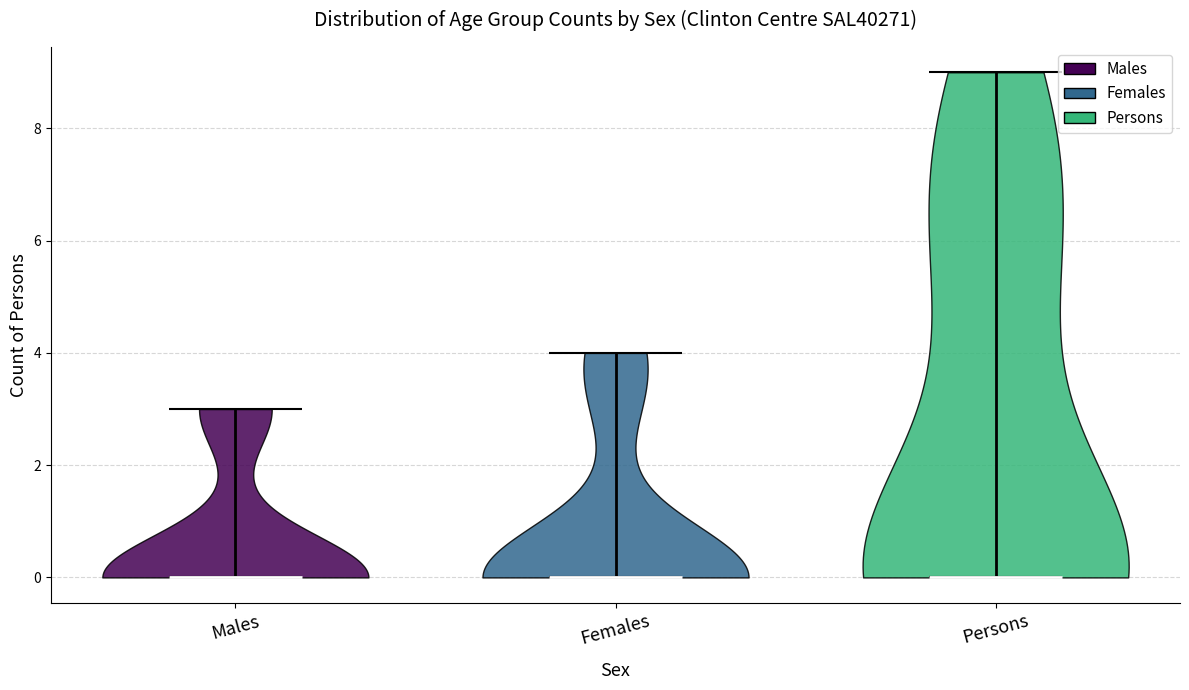

Where does the median line of the violin for Males sit on the y-axis? The values are not printed on the chart, so give them approximately, as read against the axis.

0